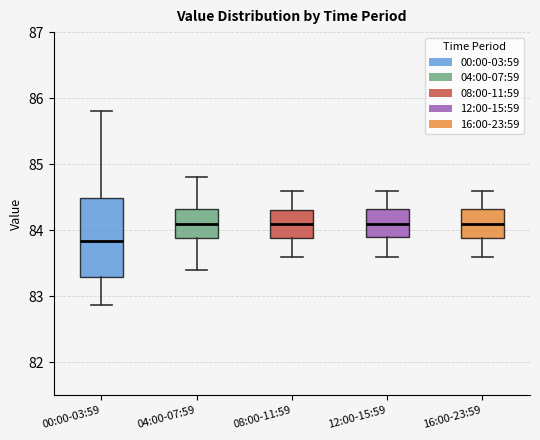

Reading left to right, transcribe this box plot: for each box, give where its median line is, the range the box spans, and where its two whiskers end, as read against the y-axis. The values are not printed on the chart, so give them approximately, as read against the axis.

00:00-03:59: median 83.8, box 83.3 to 84.5, whiskers 82.9 to 85.8
04:00-07:59: median 84.1, box 83.9 to 84.3, whiskers 83.4 to 84.8
08:00-11:59: median 84.1, box 83.9 to 84.3, whiskers 83.6 to 84.6
12:00-15:59: median 84.1, box 83.9 to 84.3, whiskers 83.6 to 84.6
16:00-23:59: median 84.1, box 83.9 to 84.3, whiskers 83.6 to 84.6